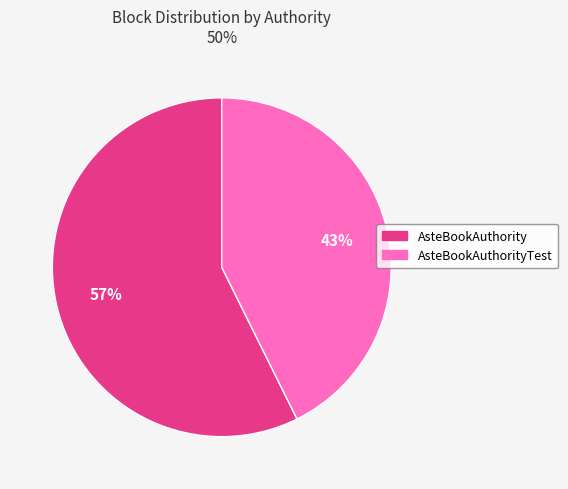

How many slices are in this pie chart?

2